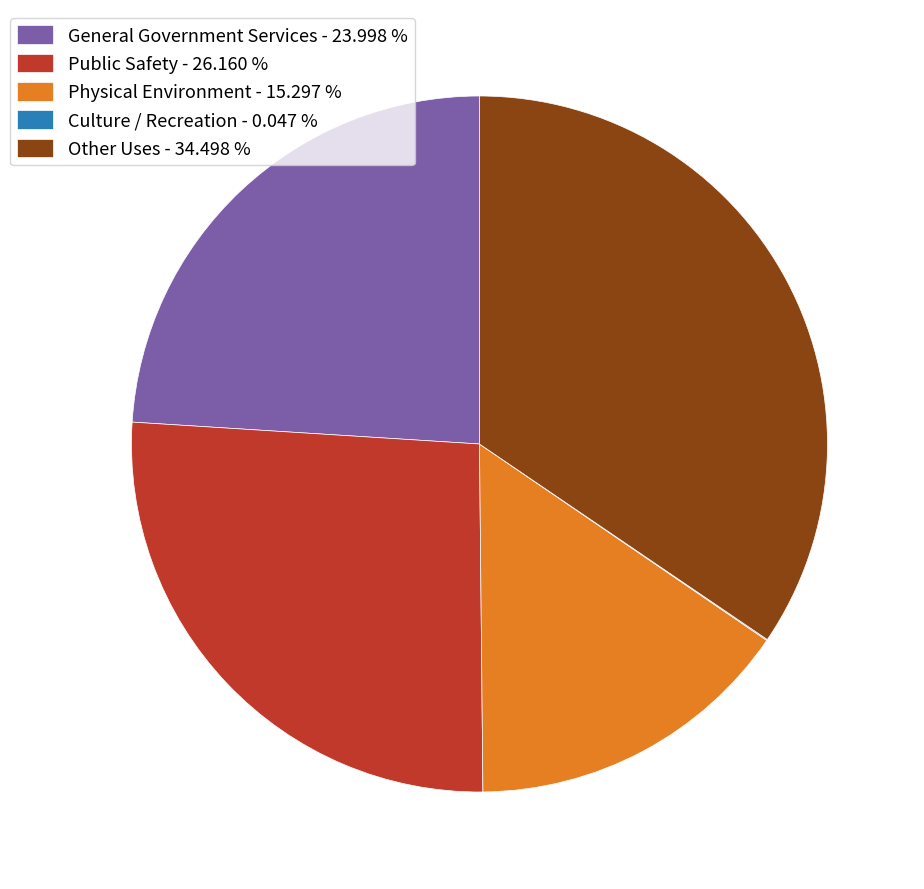

What is the ratio of the value at Physical Environment - 15.297 % to the value at General Government Services - 23.998 %?

0.6